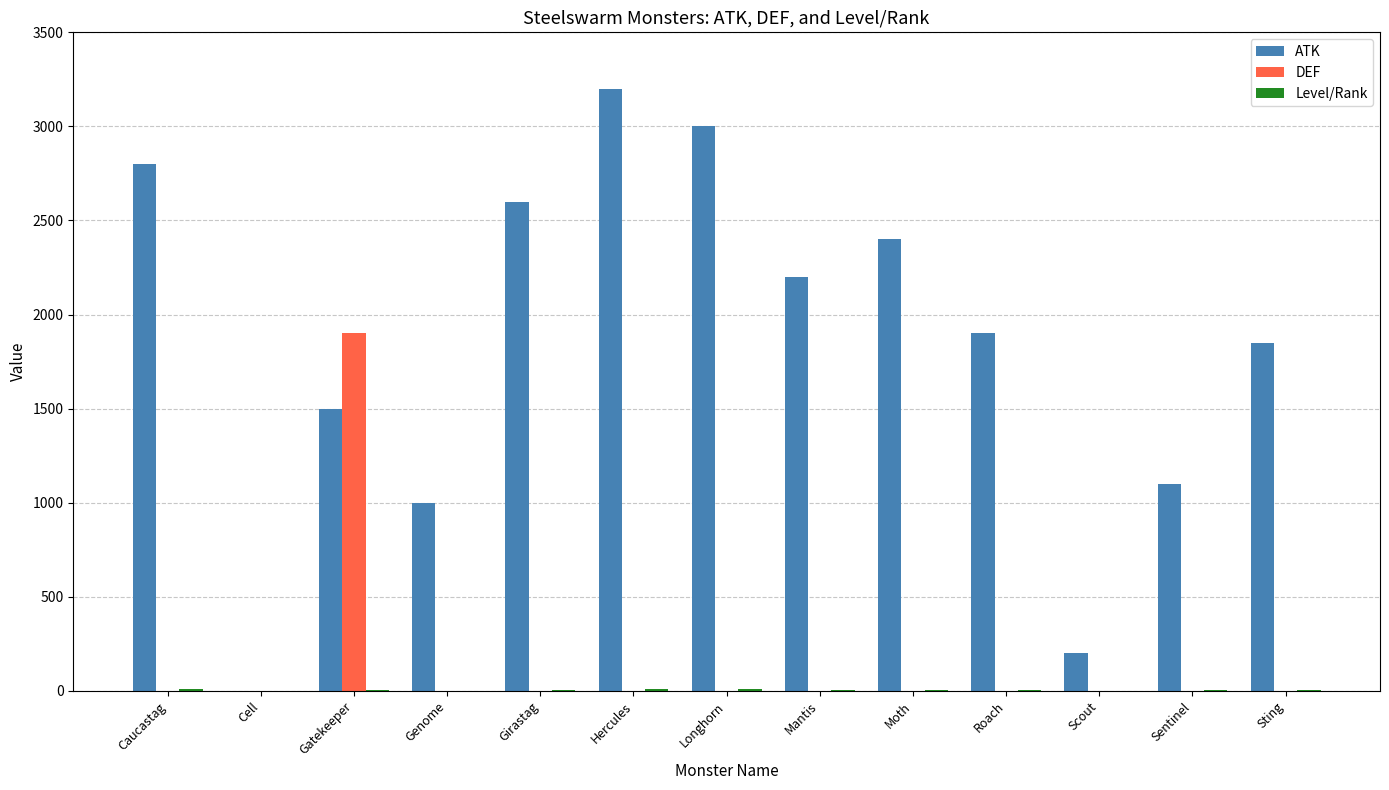

Which series has the largest total across all categories?

ATK